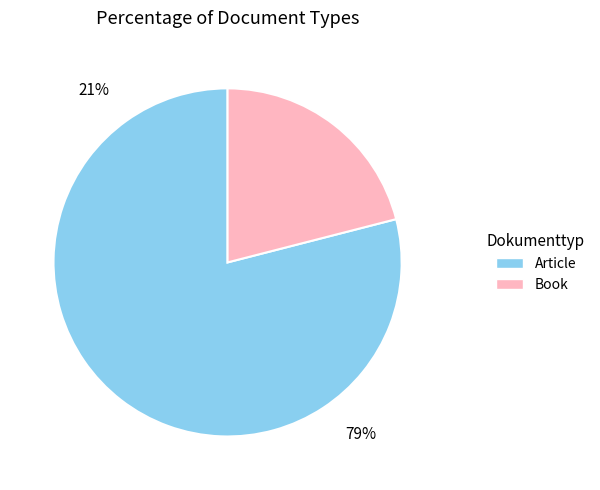

To the nearest percent, what is the combined percentage of Book and Article?

100%